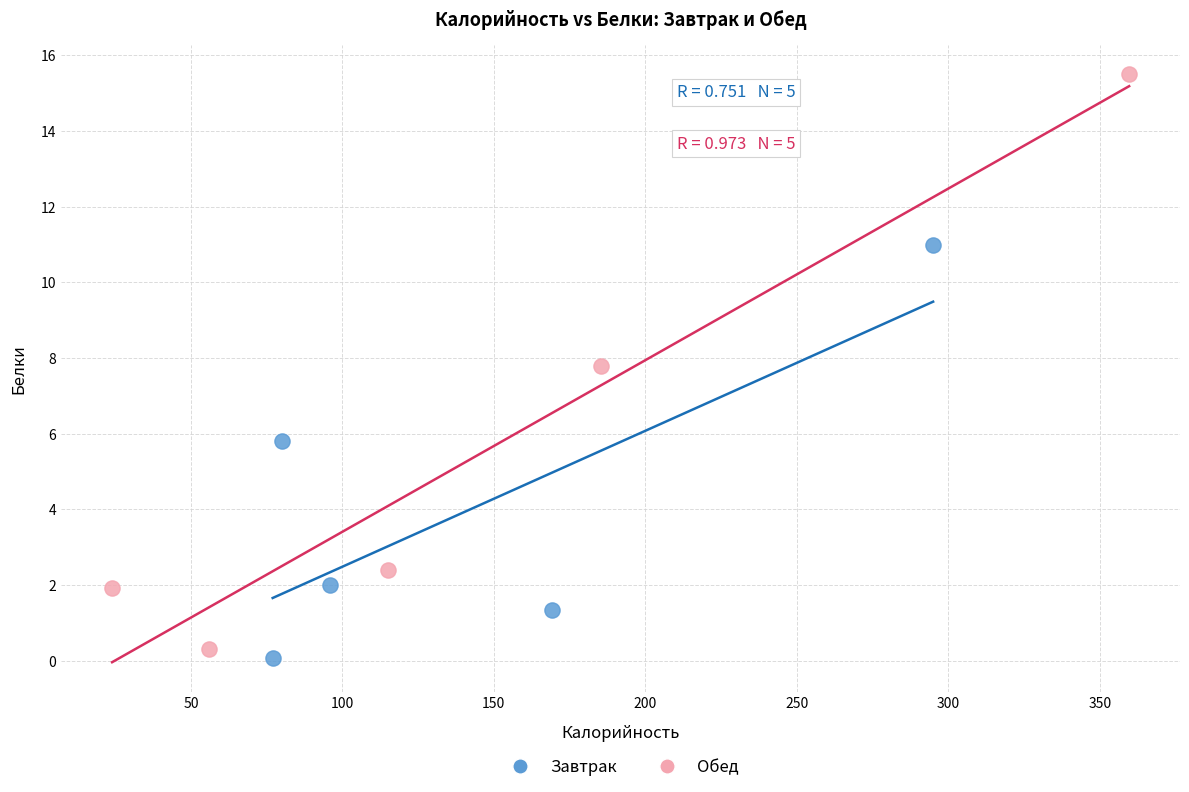

Which series has the largest Y range (max minus min)?

Обед